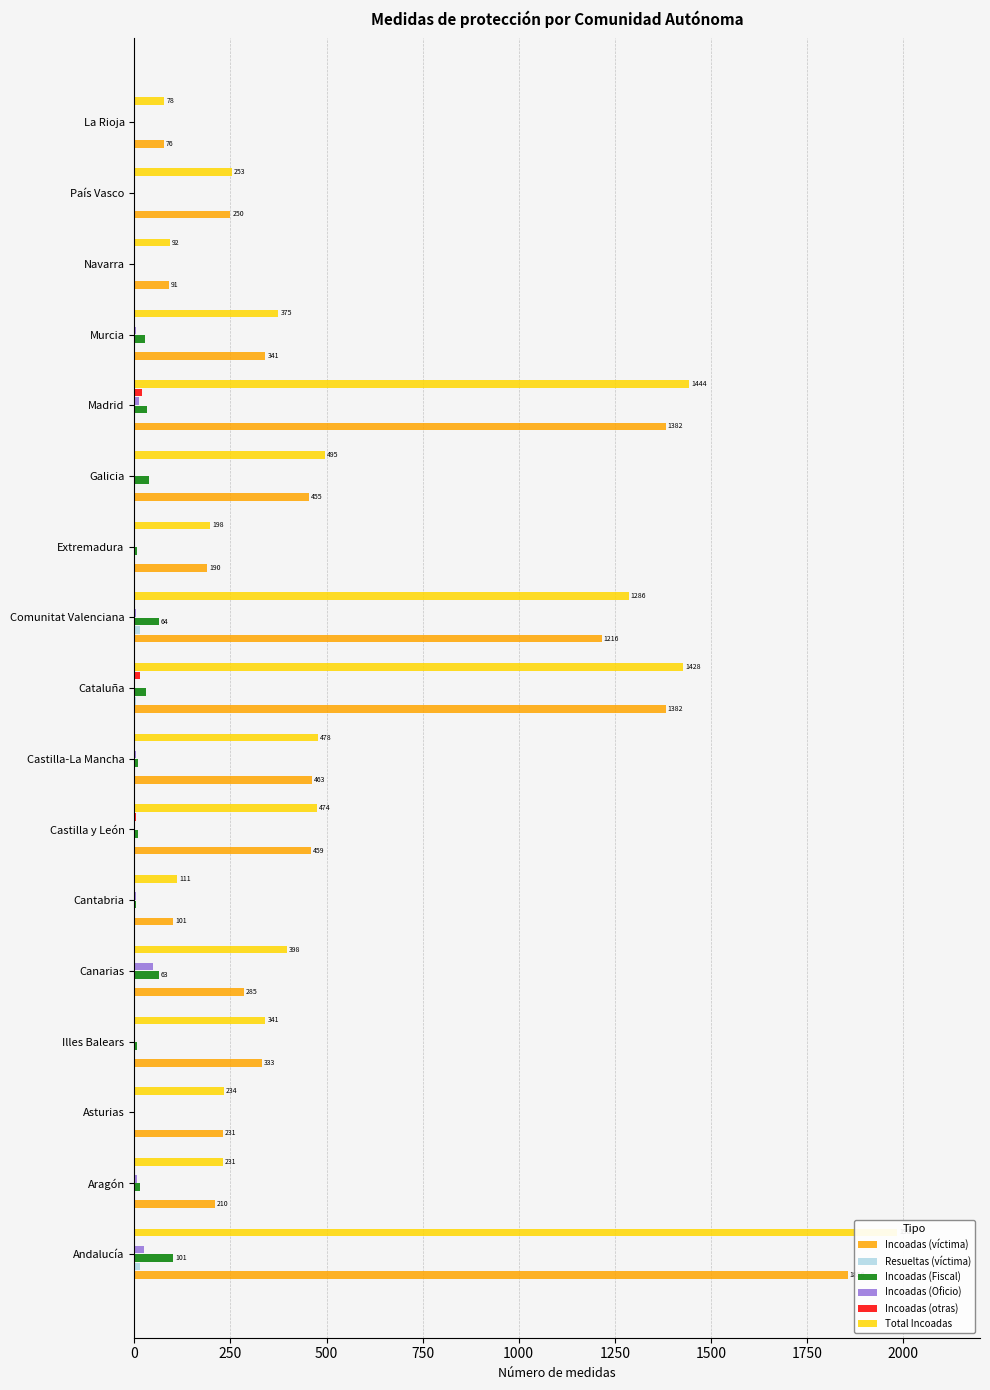

At how many categories does at least one series exceed 219?

13